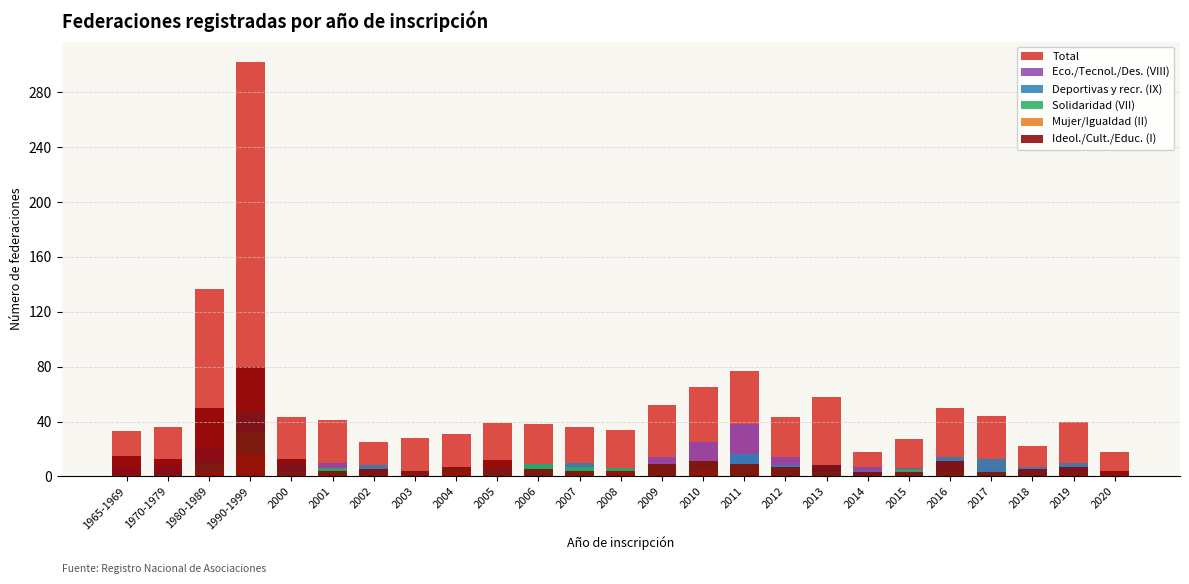

At which category is the sum across all series the highest?

1990-1999